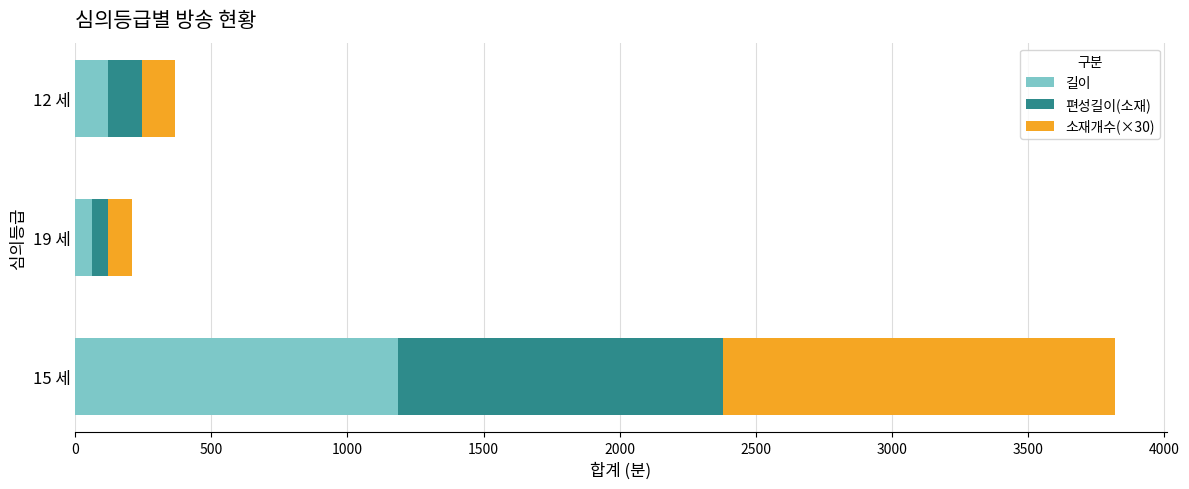

What is the sum of all 길이 values?

1365